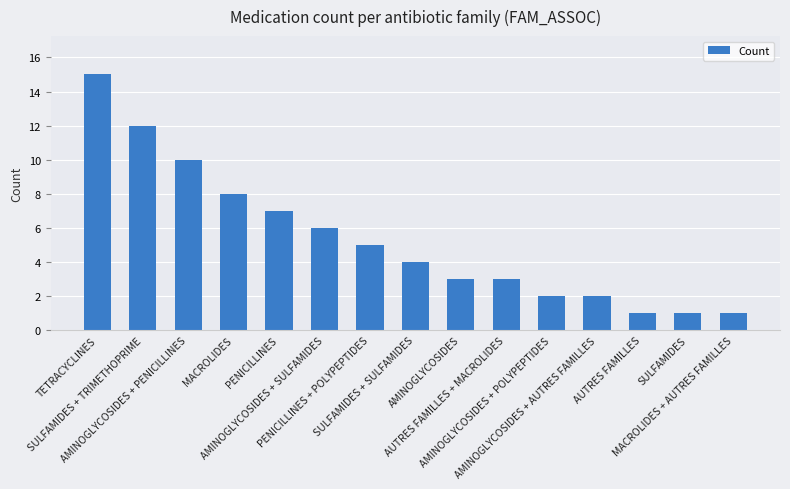

How many bars are there in total?

15